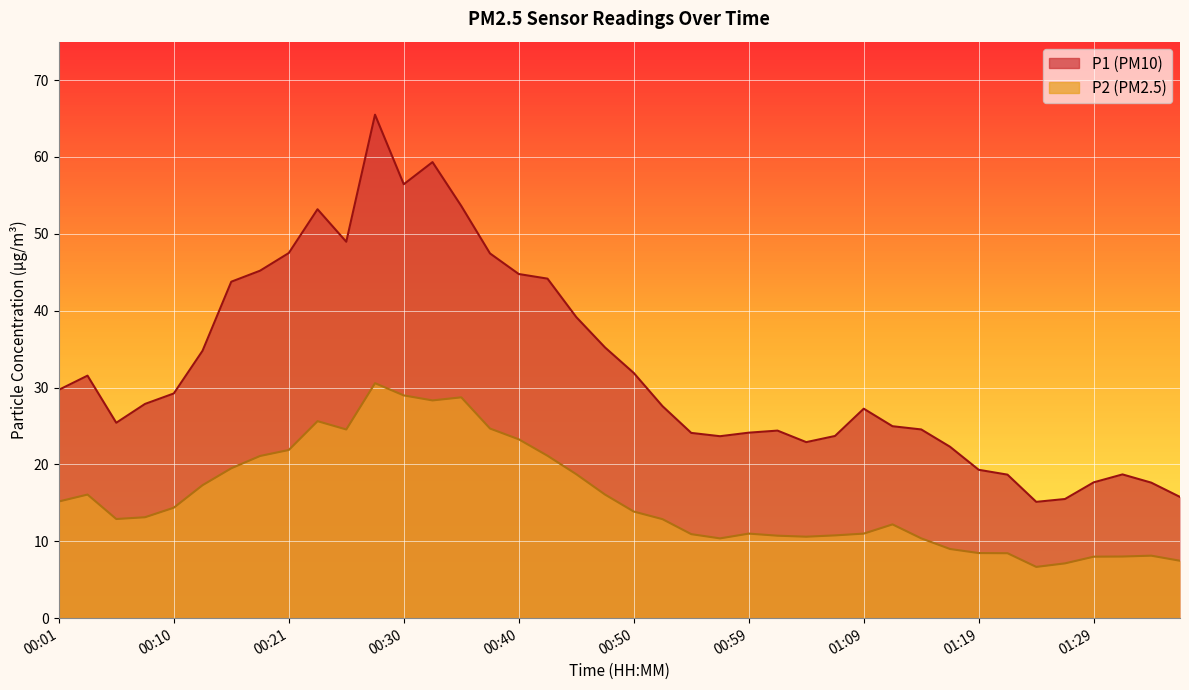

Which label corresponds to the largest value in the chart?

00:28